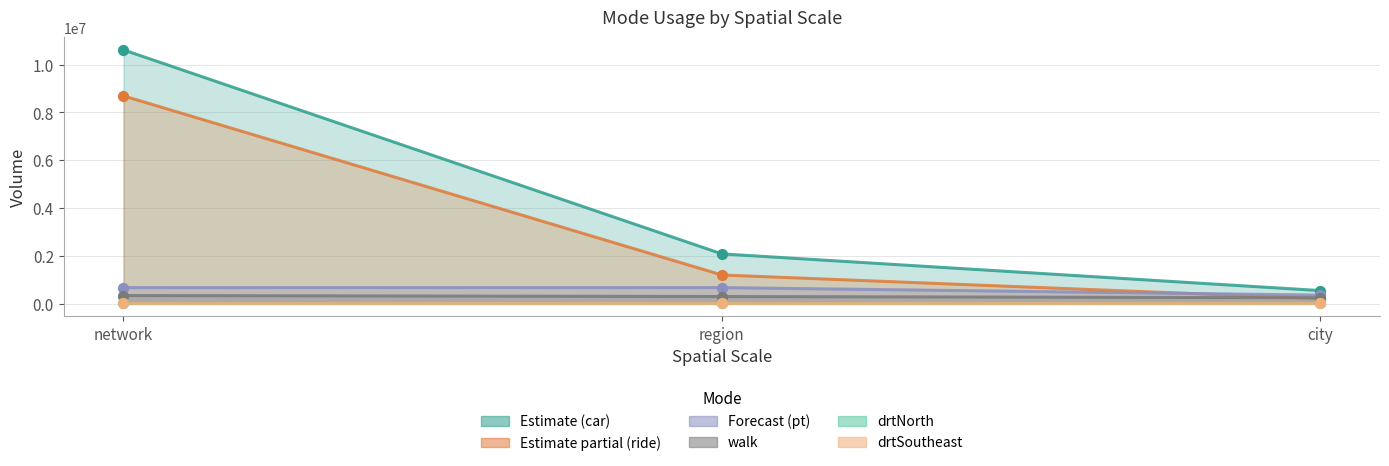

What is the total value across all series at city?

1338528